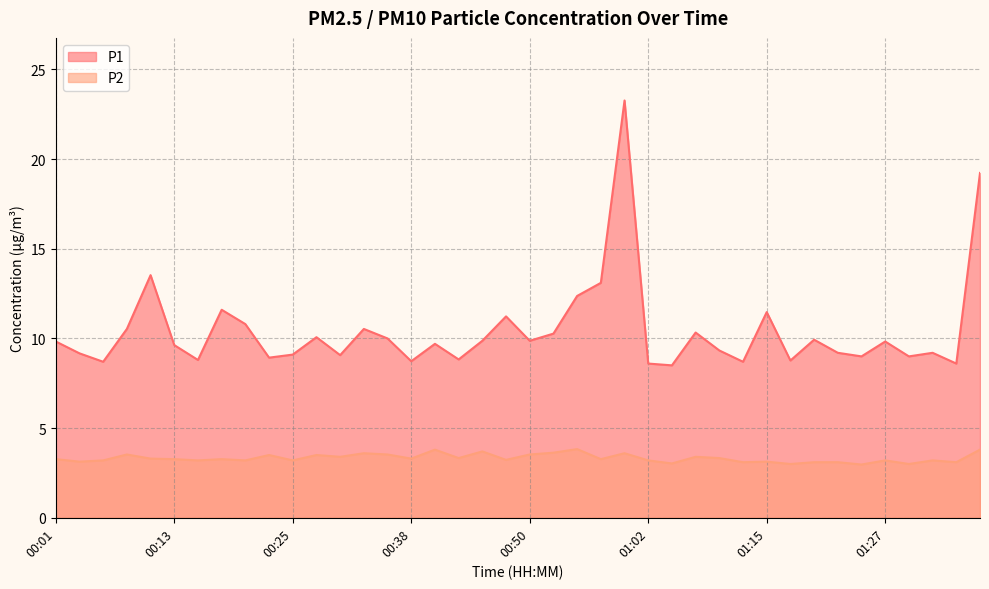

True or false: P2 has more than 1 points higher than both neighbors.

True